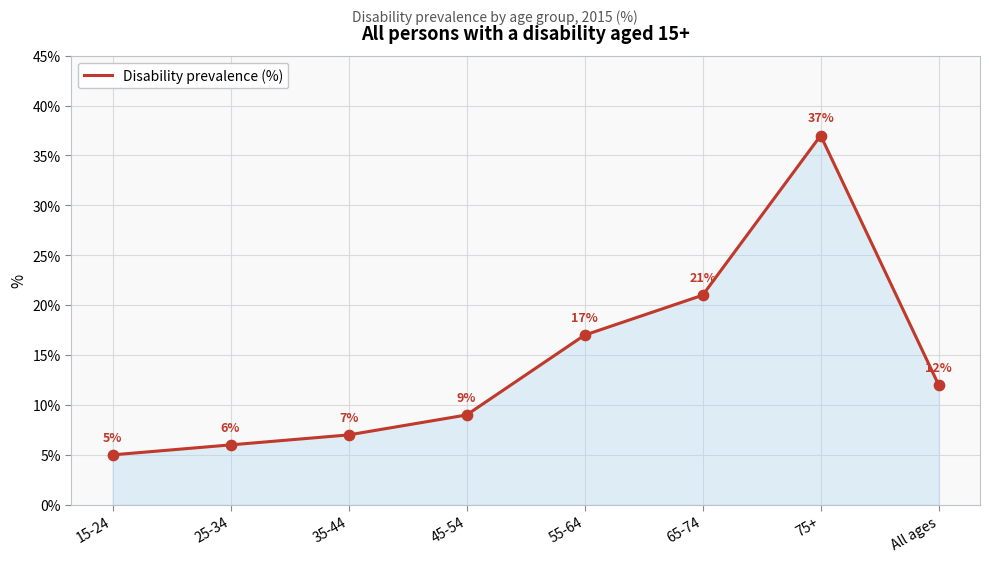

Which has a higher value, 35-44 or 55-64?

55-64